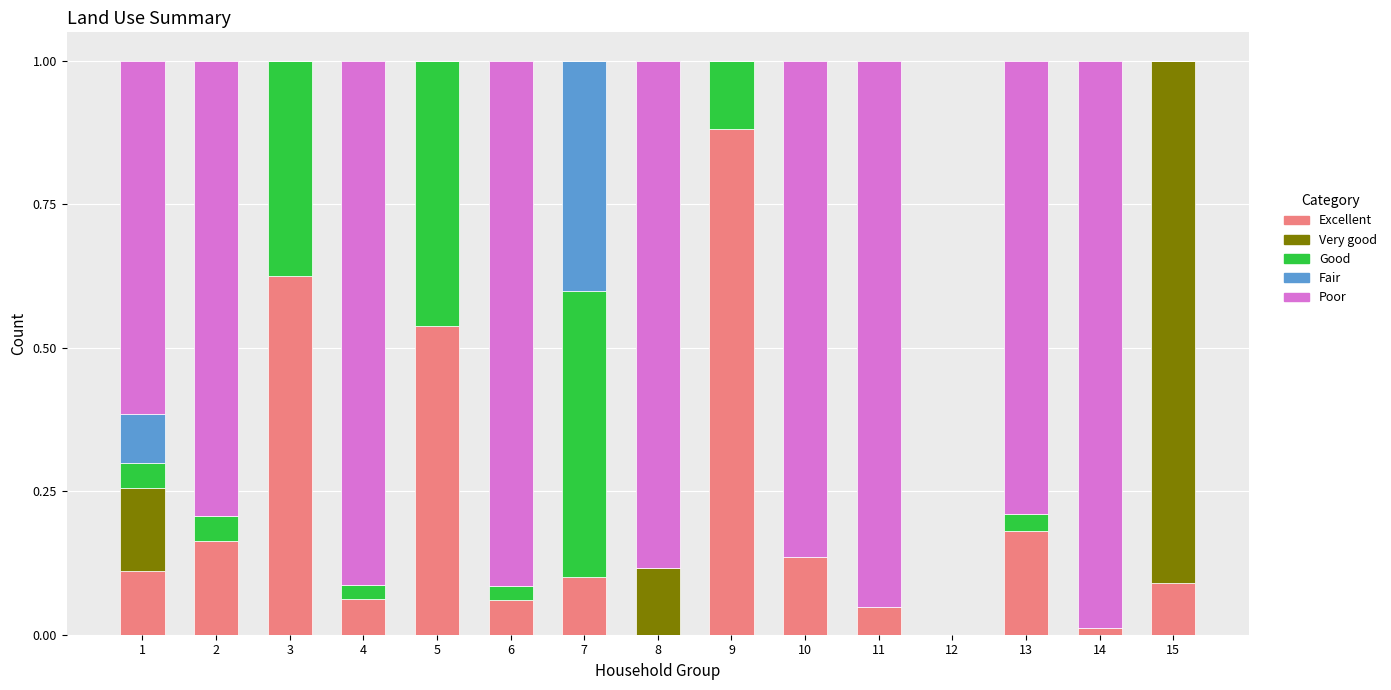

The value of Excellent at 6 is 0.0. True or false?

False